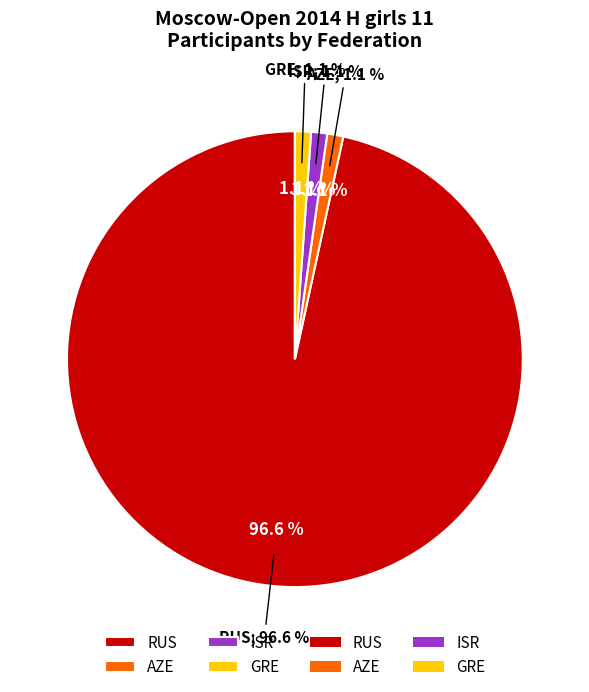

What percentage is the ISR slice, to the nearest percent?

1%